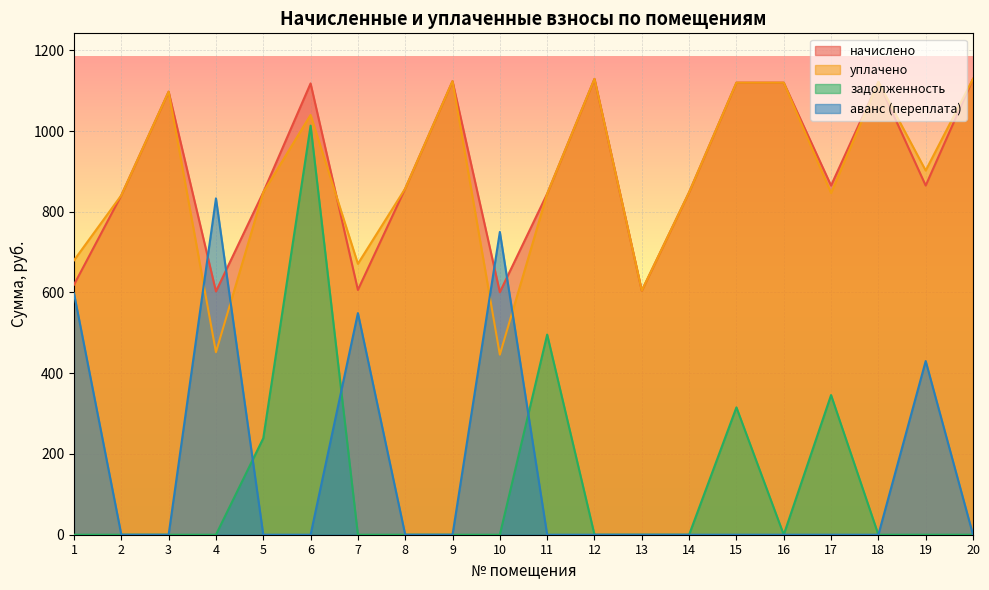

List the series in order of their peak value, lowest first.

аванс (переплата), задолженность, начислено, уплачено